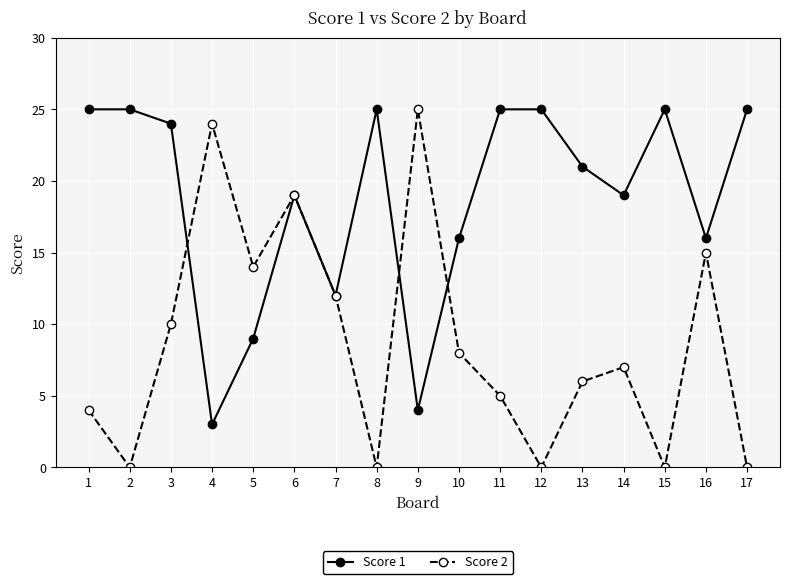

What value does the Score 2 series have at 13, to the nearest 5?

5